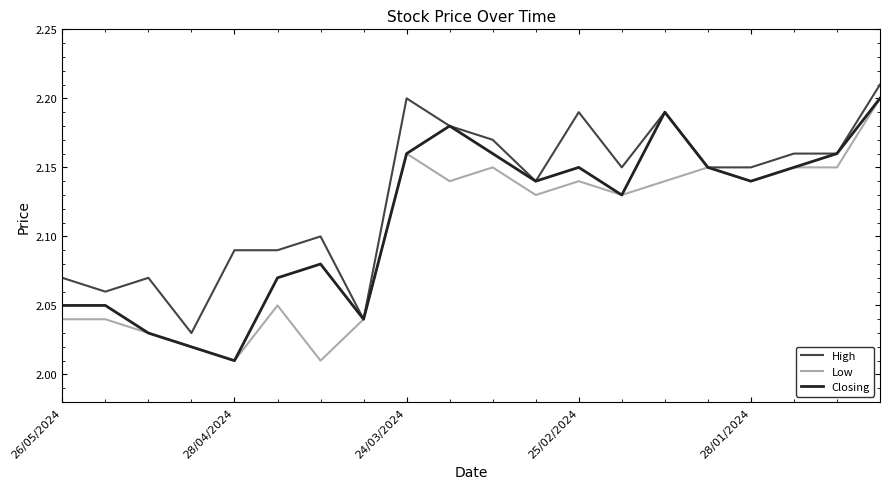

Which series has the largest total across all categories?

High